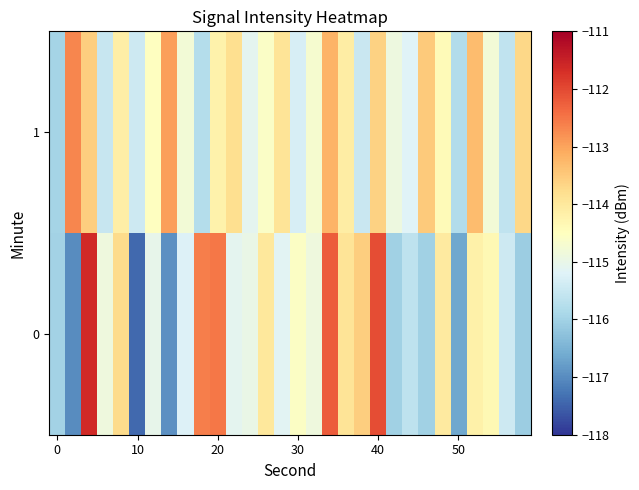

Reading left to right, transcribe all the data shown in this chart.

0: -116.0	-117.0	-111.6	-114.9	-113.8	-117.4	-115.0	-116.9	-115.2	-112.6	-112.5	-115.1	-115.0	-114.0	-115.1	-114.6	-114.9	-112.2	-113.9	-113.5	-112.1	-116.0	-115.6	-116.0	-114.0	-116.6	-114.2	-114.4	-115.4	-116.1
1: -116.0	-112.7	-113.6	-115.5	-114.1	-115.4	-114.5	-113.0	-114.8	-115.8	-114.2	-113.8	-115.1	-114.6	-113.9	-115.3	-114.7	-113.2	-114.1	-115.5	-113.6	-114.9	-115.2	-113.5	-114.4	-115.8	-113.3	-114.8	-115.6	-113.7